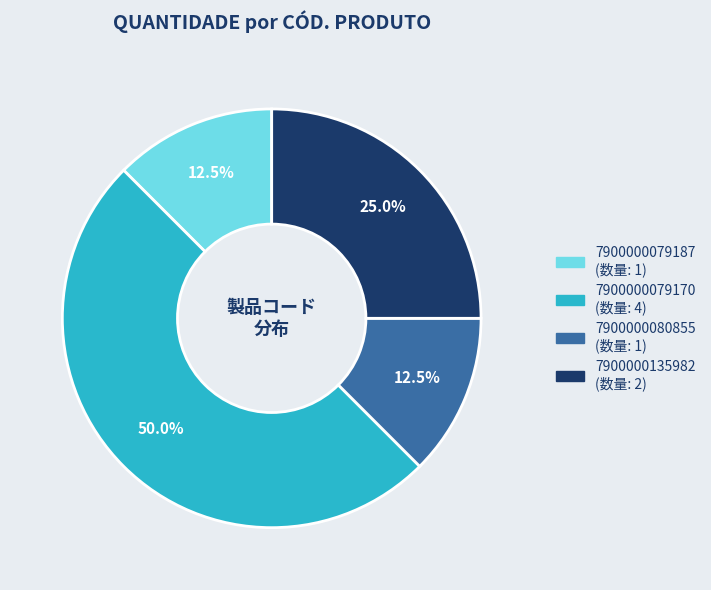

Count the number of slices in the pie.

4